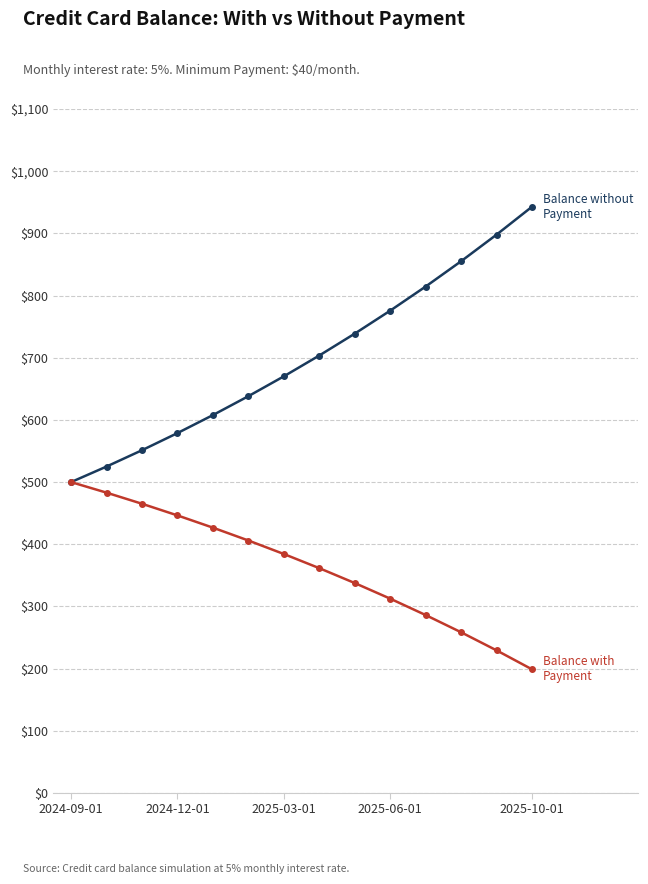

Does the chart have visible grid lines?

Yes